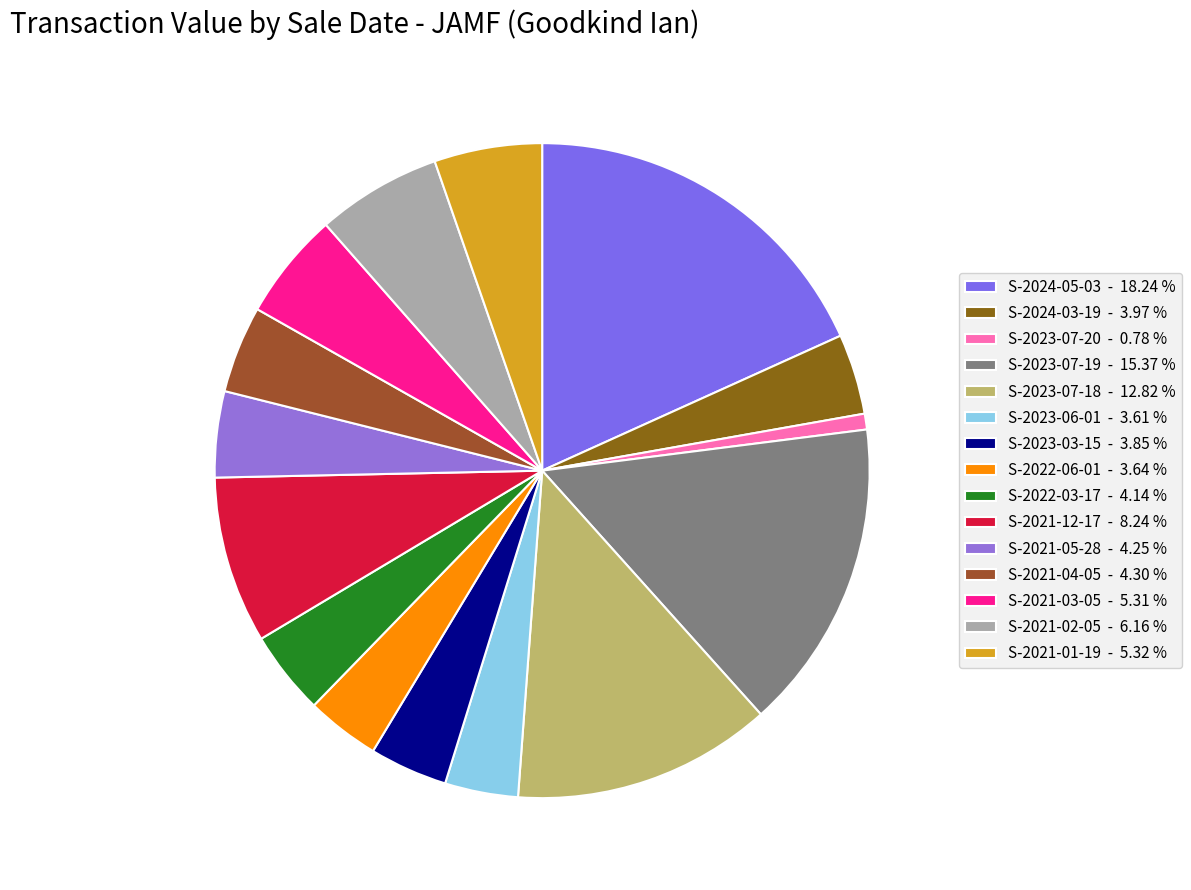

Is there any slice that represents more than half of the pie?

No